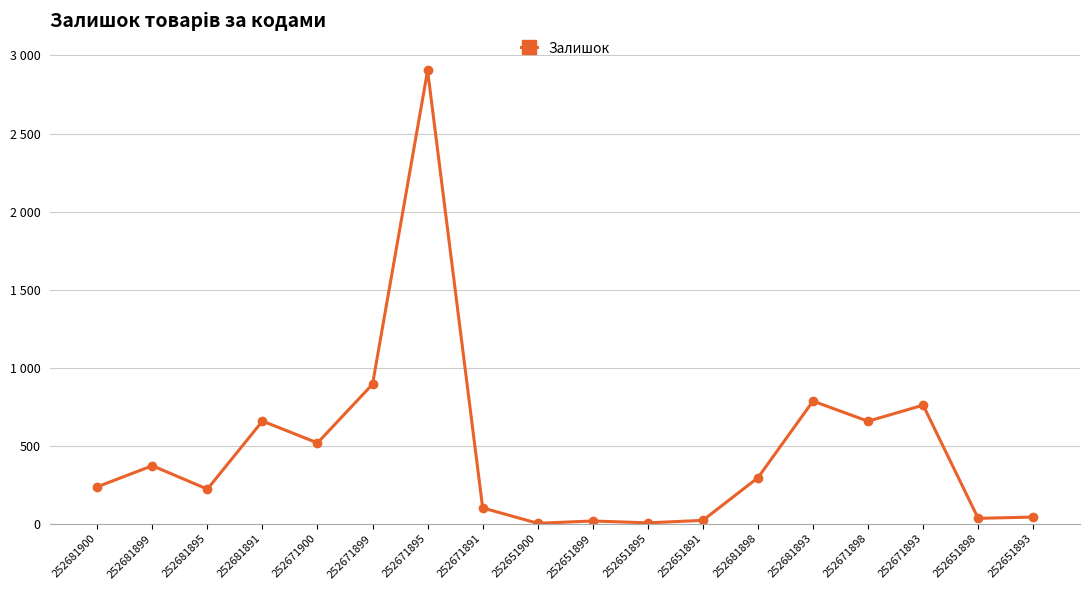

Does the chart have visible grid lines?

Yes